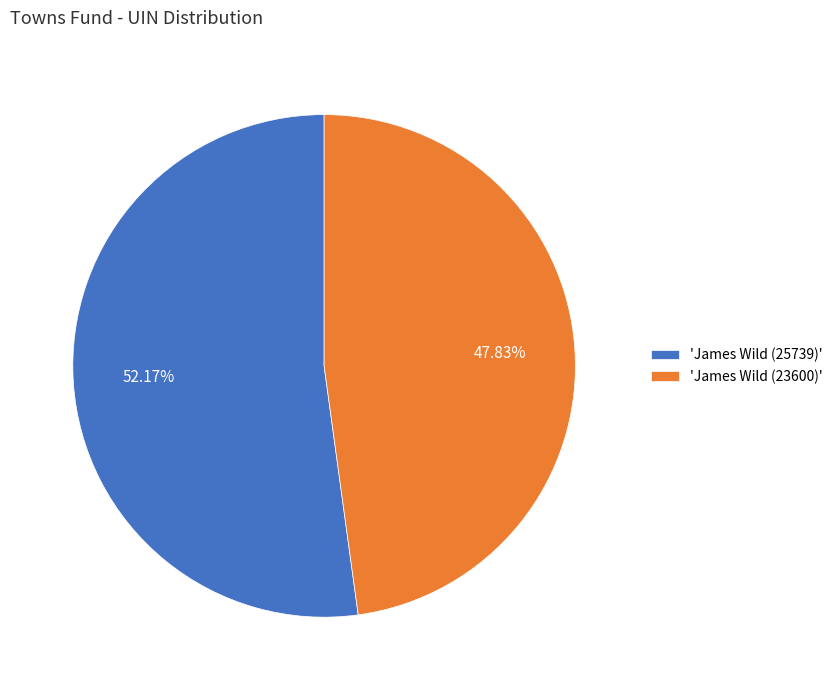

Count the number of slices in the pie.

2